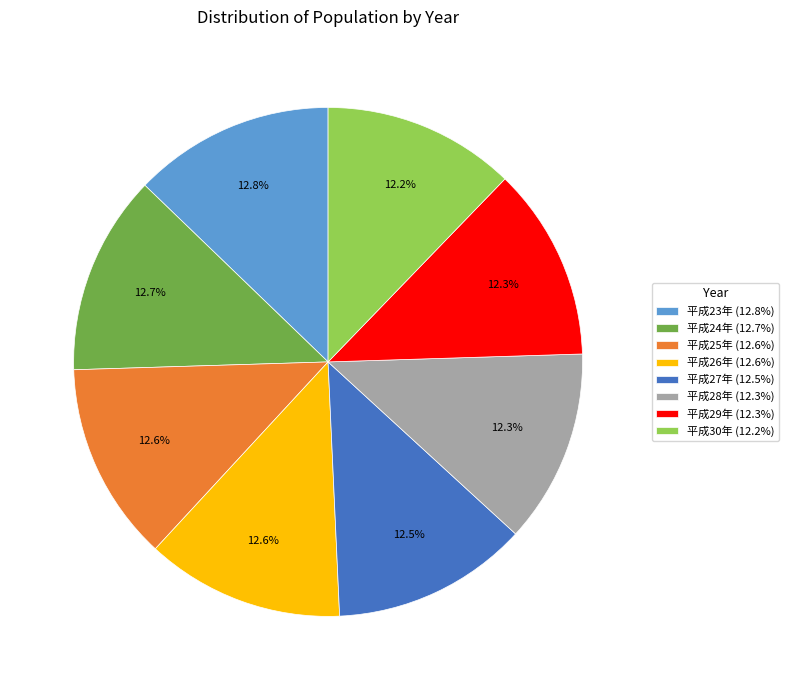

To the nearest percent, what is the difference between the largest and smallest slice percentages?

1%